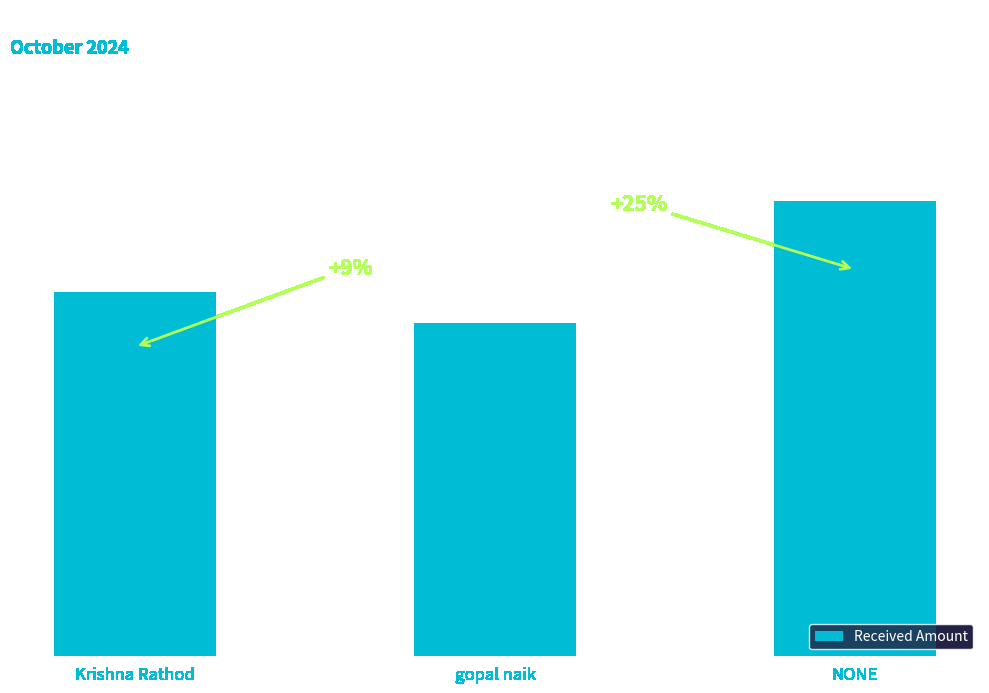

What is the sum of the values at Krishna Rathod and NONE?

27000